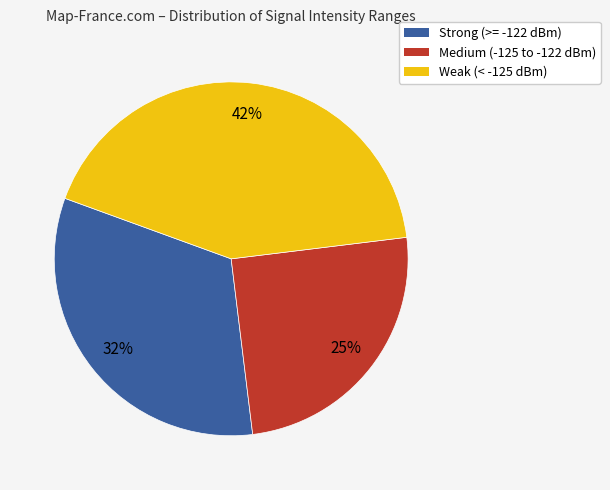

Is there a majority slice in this chart?

No